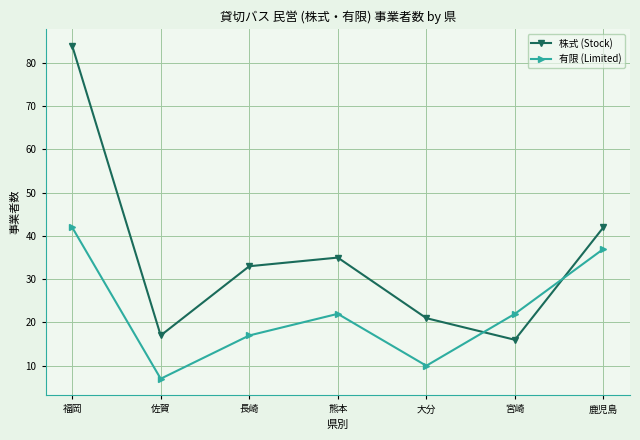

Reading right to left, transcribe all the data shown in this chart.

株式 (Stock): 鹿児島=42	宮崎=16	大分=21	熊本=35	長崎=33	佐賀=17	福岡=84
有限 (Limited): 鹿児島=37	宮崎=22	大分=10	熊本=22	長崎=17	佐賀=7	福岡=42